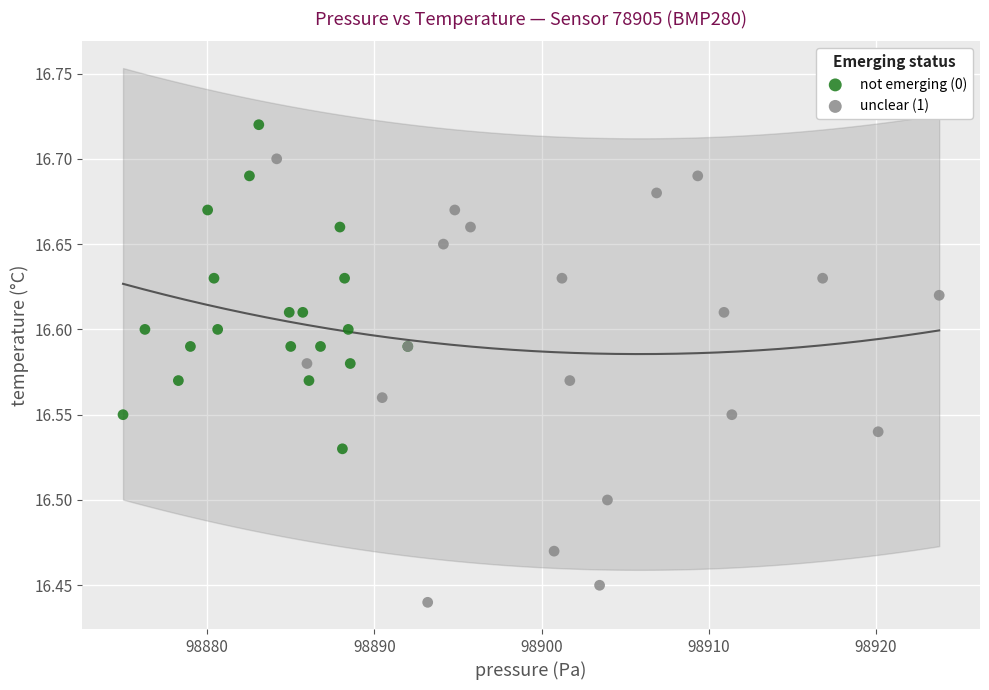

Which series reaches the minimum Y coordinate?

unclear (1)